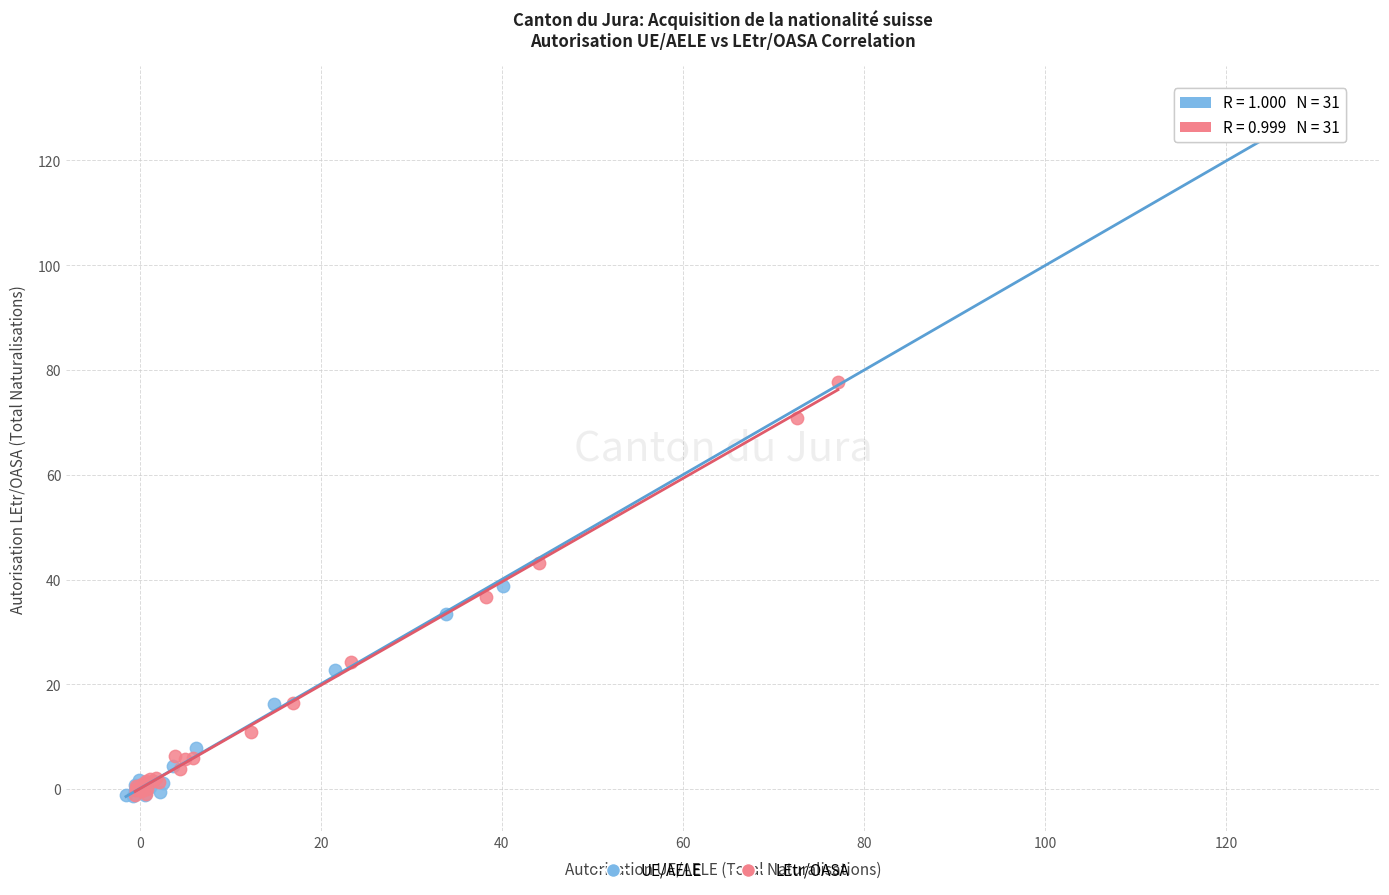

Which series reaches the maximum Y coordinate?

UE/AELE